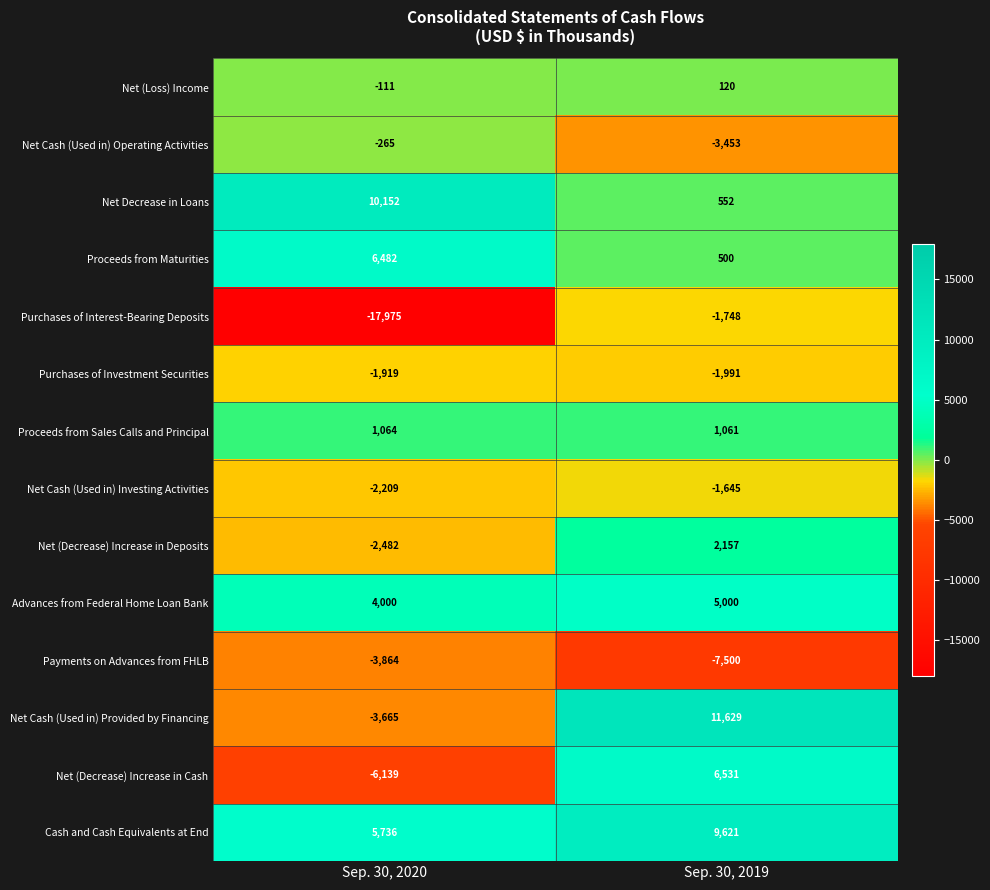

Reading left to right, list all the values displayed in this chart.

Net (Loss) Income: Sep. 30, 2020=-111	Sep. 30, 2019=120
Net Cash (Used in) Operating Activities: Sep. 30, 2020=-265	Sep. 30, 2019=-3453
Net Decrease in Loans: Sep. 30, 2020=10152	Sep. 30, 2019=552
Proceeds from Maturities: Sep. 30, 2020=6482	Sep. 30, 2019=500
Purchases of Interest-Bearing Deposits: Sep. 30, 2020=-17975	Sep. 30, 2019=-1748
Purchases of Investment Securities: Sep. 30, 2020=-1919	Sep. 30, 2019=-1991
Proceeds from Sales Calls and Principal: Sep. 30, 2020=1064	Sep. 30, 2019=1061
Net Cash (Used in) Investing Activities: Sep. 30, 2020=-2209	Sep. 30, 2019=-1645
Net (Decrease) Increase in Deposits: Sep. 30, 2020=-2482	Sep. 30, 2019=2157
Advances from Federal Home Loan Bank: Sep. 30, 2020=4000	Sep. 30, 2019=5000
Payments on Advances from FHLB: Sep. 30, 2020=-3864	Sep. 30, 2019=-7500
Net Cash (Used in) Provided by Financing: Sep. 30, 2020=-3665	Sep. 30, 2019=11629
Net (Decrease) Increase in Cash: Sep. 30, 2020=-6139	Sep. 30, 2019=6531
Cash and Cash Equivalents at End: Sep. 30, 2020=5736	Sep. 30, 2019=9621